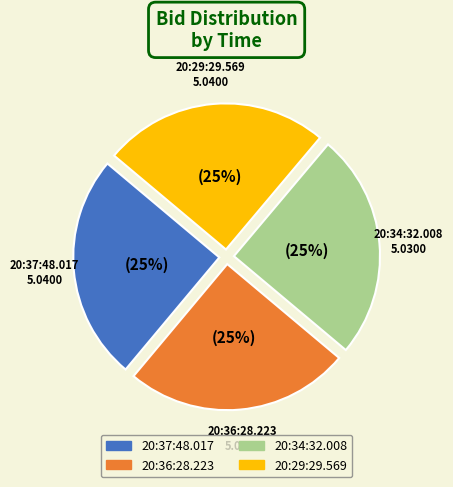

What is the largest slice in the pie chart?

20:37:48.017